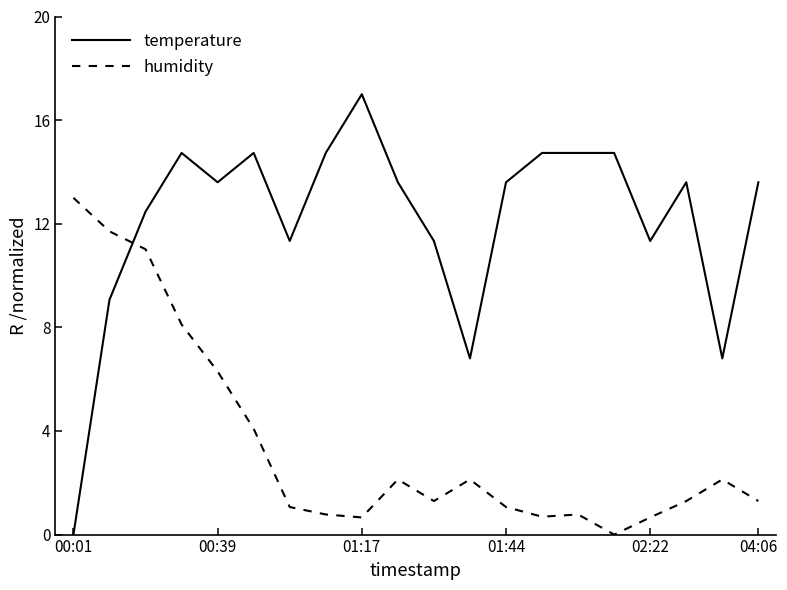

List the series in order of their peak value, lowest first.

humidity, temperature